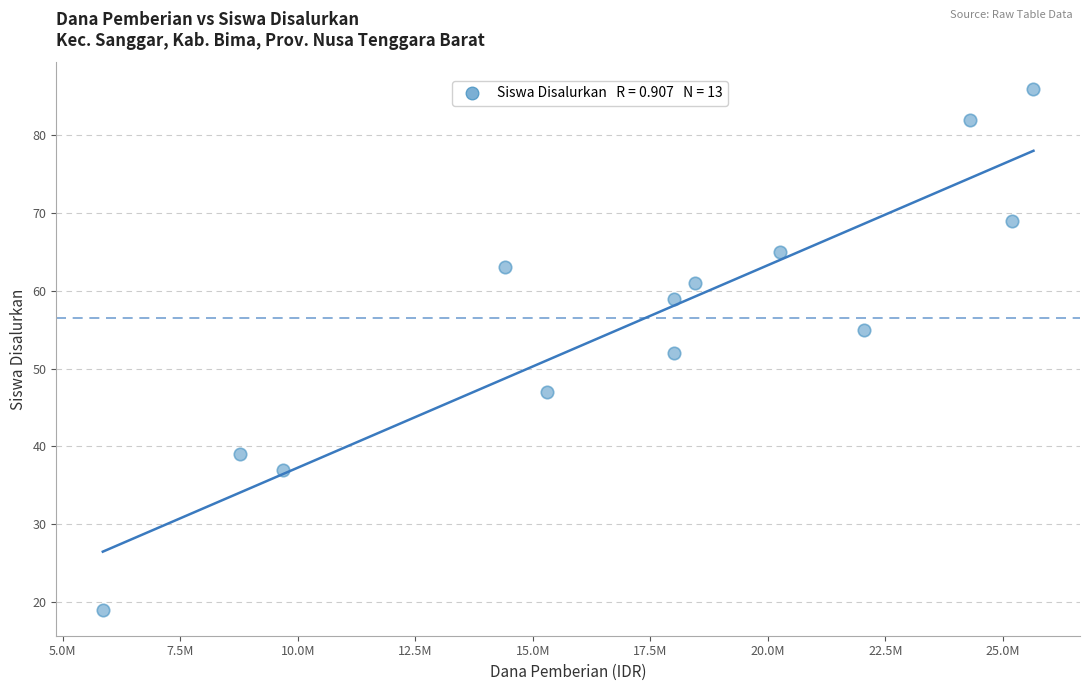

List the coordinates of all points as (X, Y) pairs, reading left to right.

(5850000, 19)  (8775000, 39)  (9675000, 37)  (14400000, 63)  (15300000, 47)  (18000000, 52)  (18000000, 59)  (18450000, 61)  (20250000, 65)  (22050000, 55)  (24300000, 82)  (25200000, 69)  (25650000, 86)